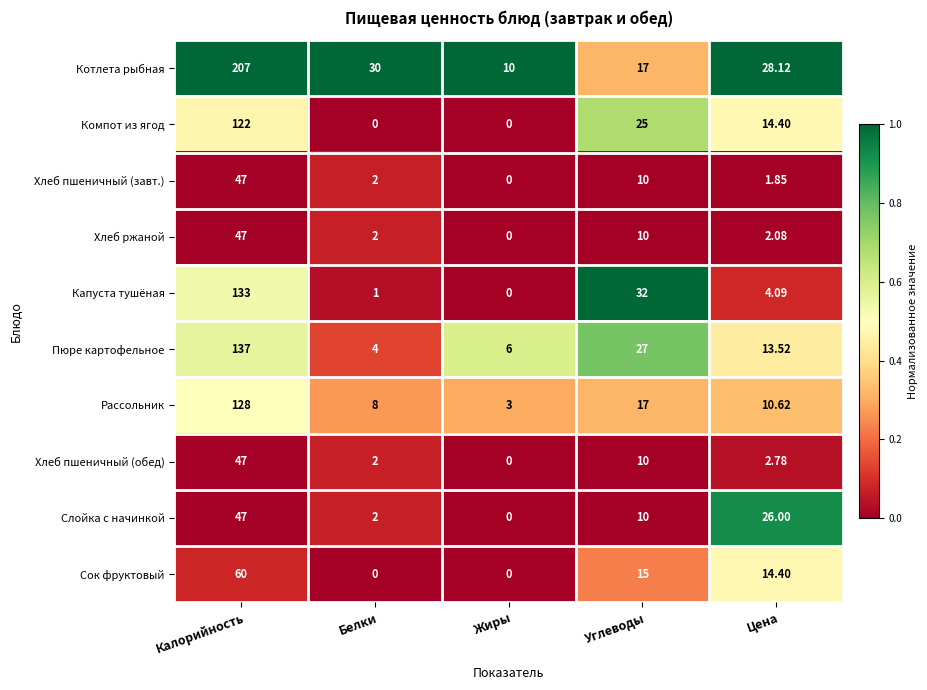

Which series has the largest total across all categories?

Котлета рыбная